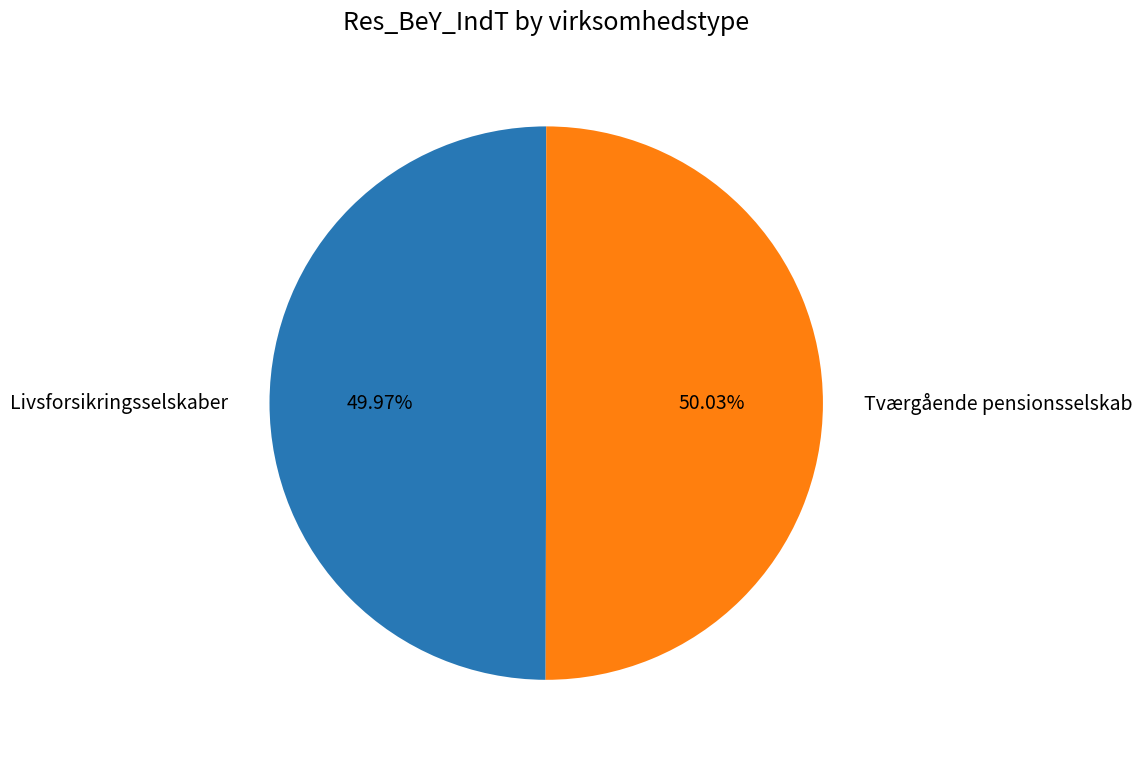

Do Tværgående pensionsselskab and Livsforsikringsselskaber together represent more than half of the pie?

Yes